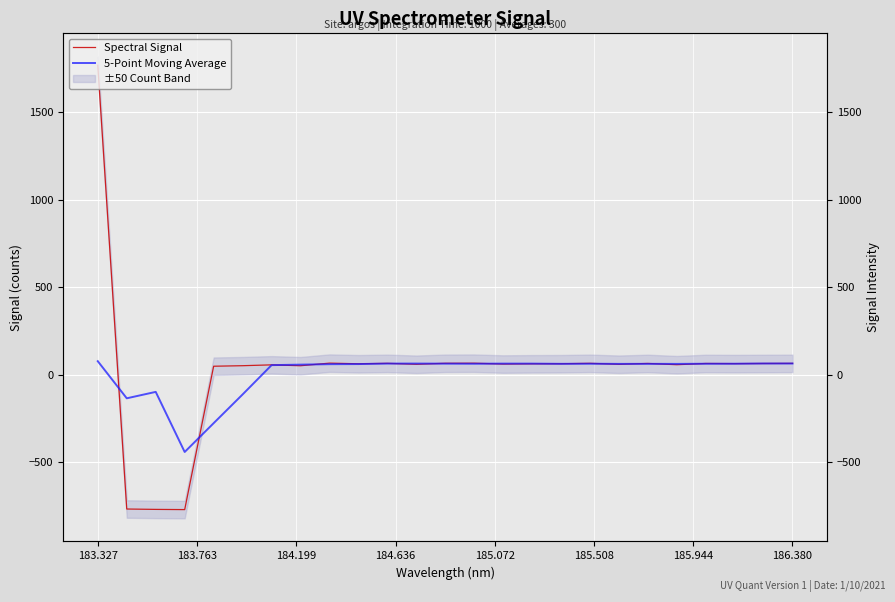

What is the difference between the maximum and minimum values in the Spectral Signal series?

2537.5